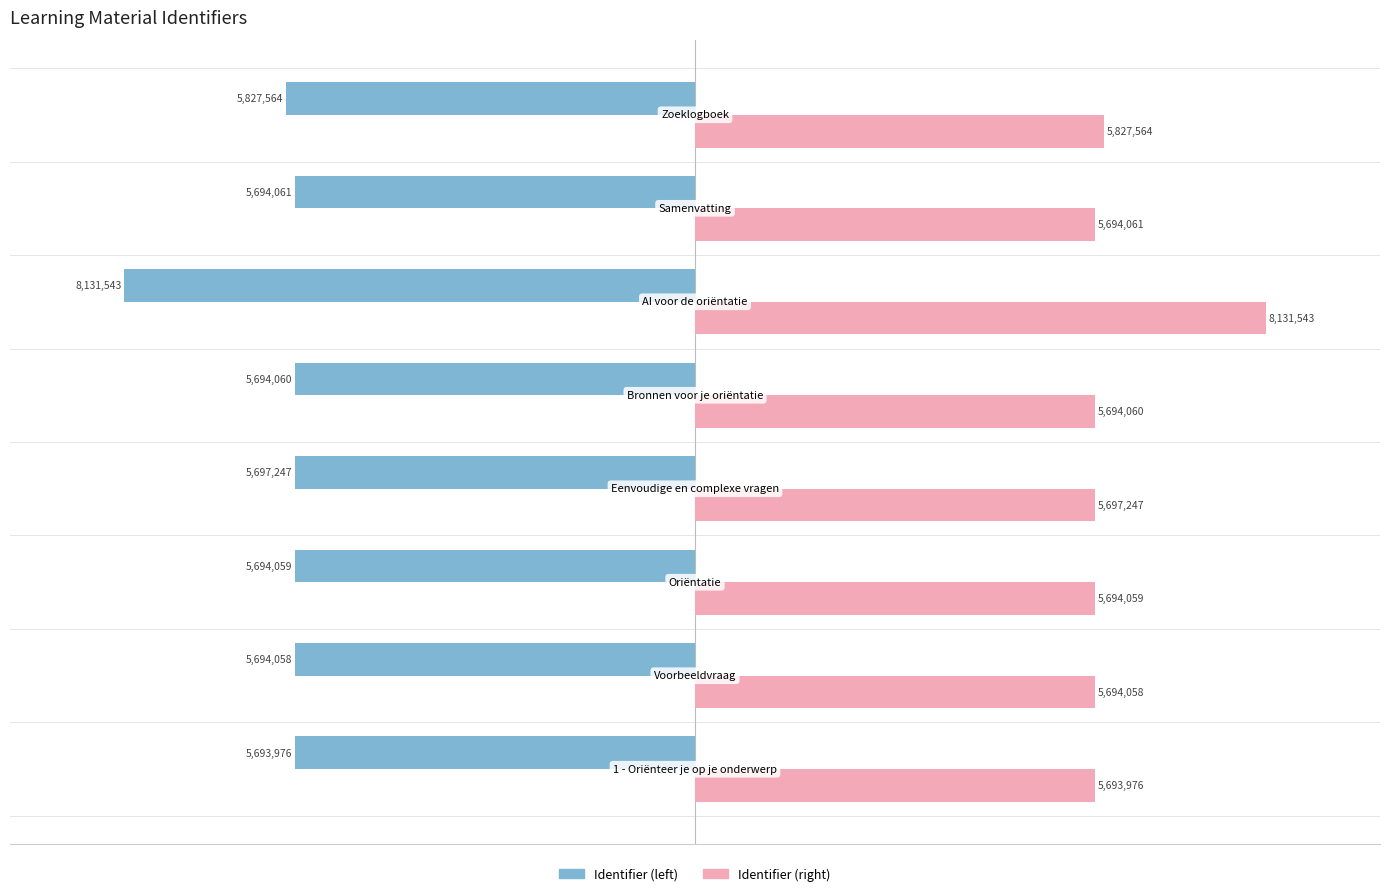

What are all the series names shown in the legend?

Identifier (left), Identifier (right)